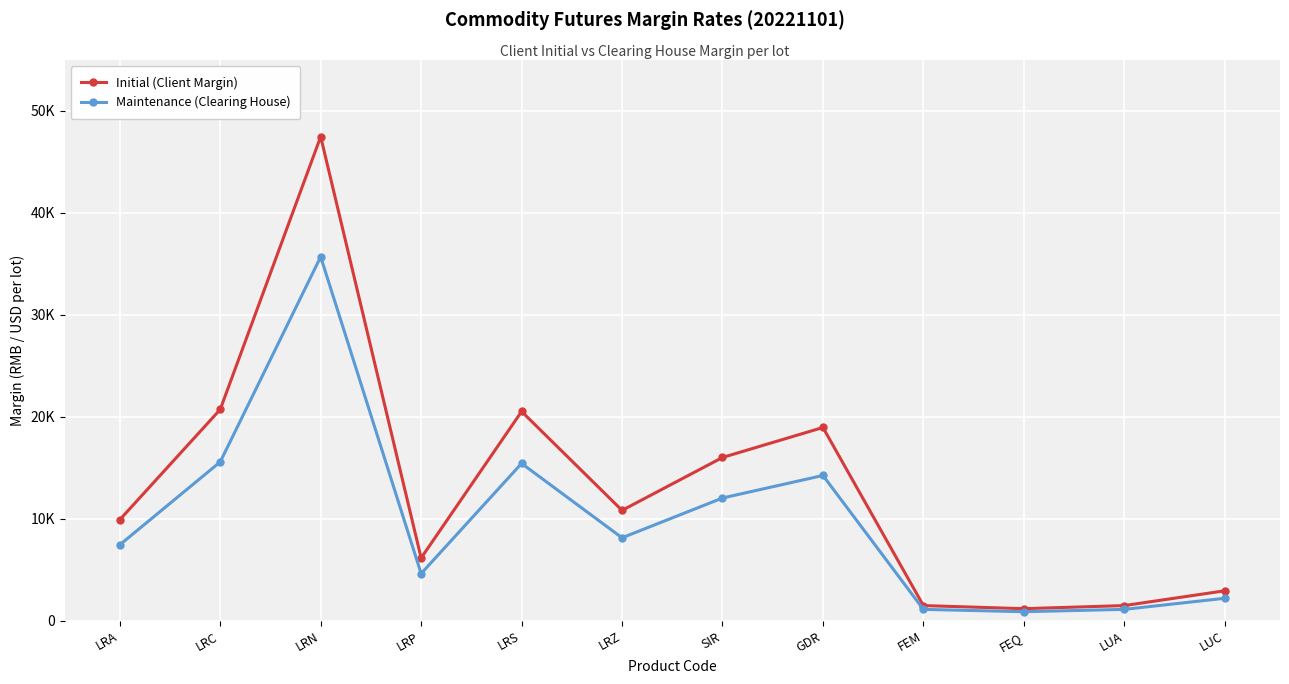

In Initial (Client Margin), how many points are lower than both neighbors (excluding endpoints)?

3